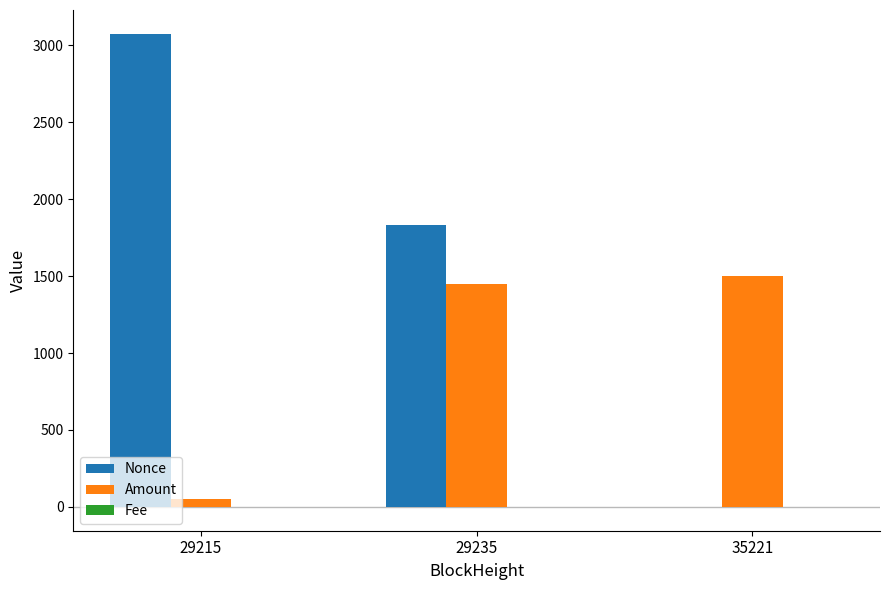

The value of Amount at 29235 is 1450.0. True or false?

True